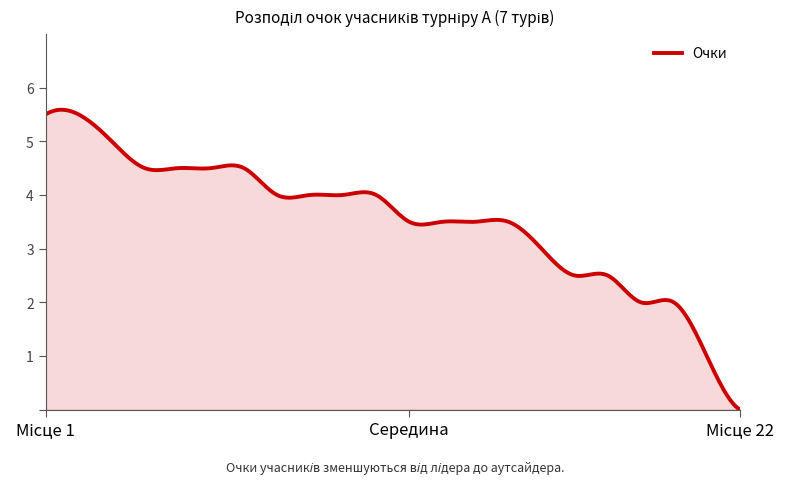

What is the greatest value displayed?

5.6